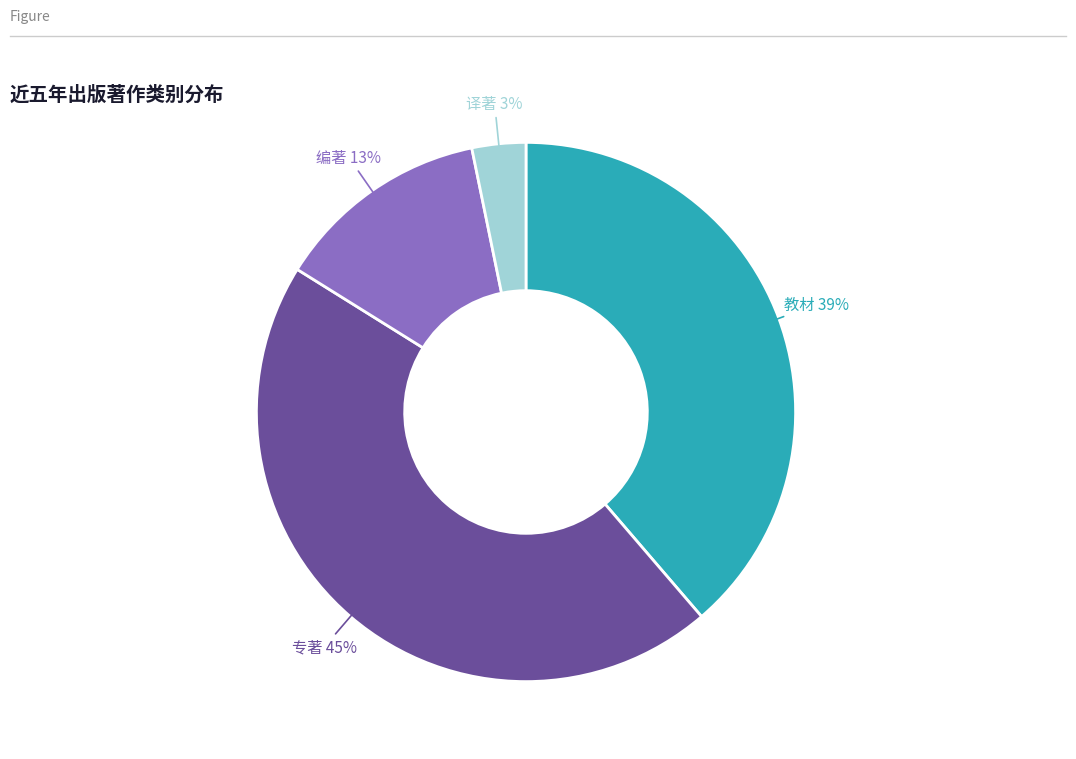

Which slice is the smallest?

译著